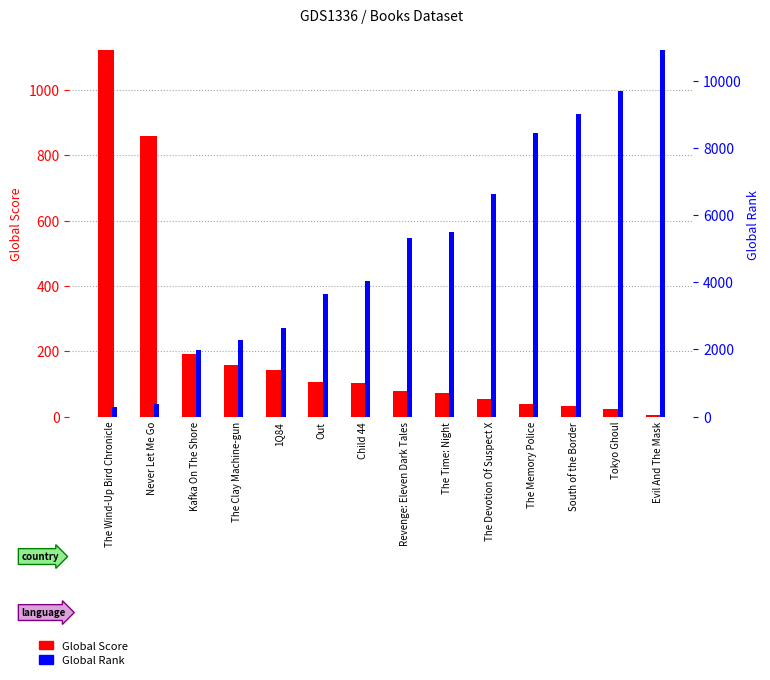

Where is Global Score nearest to the value 563?

Never Let Me Go